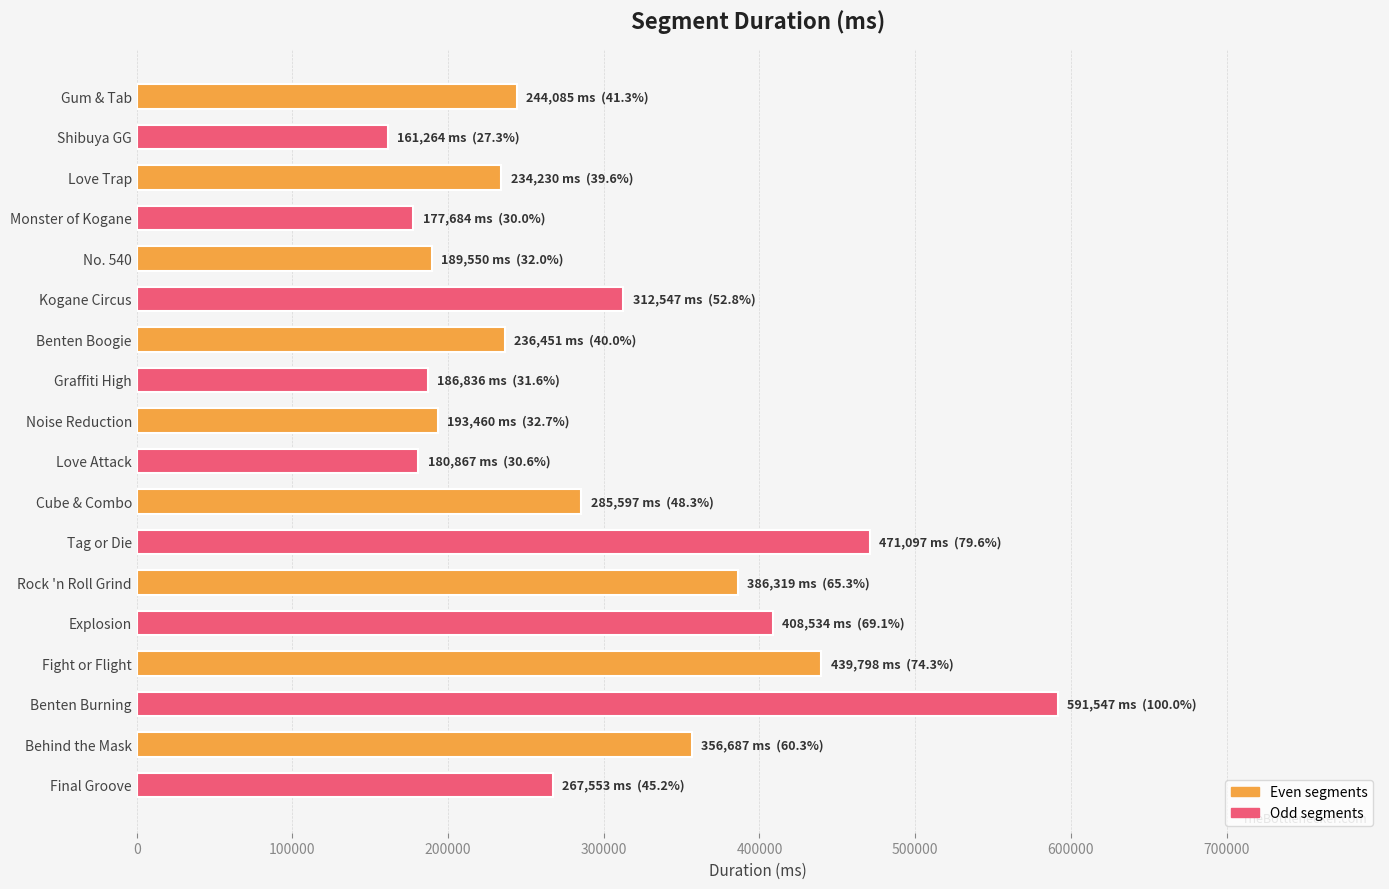

What value does the data have at Tag or Die?

471097